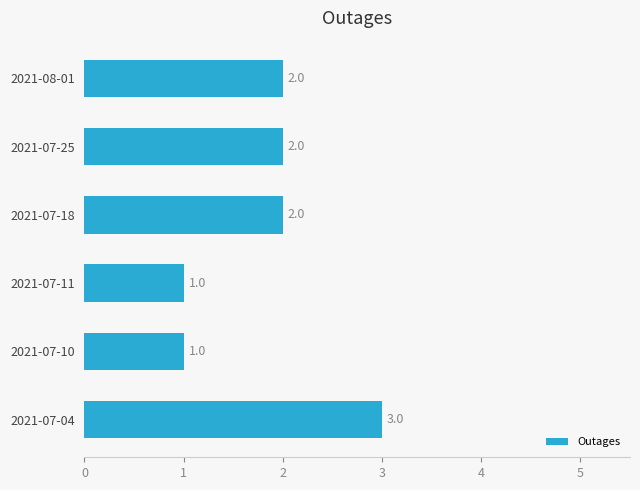

Are the bars horizontal?

Yes